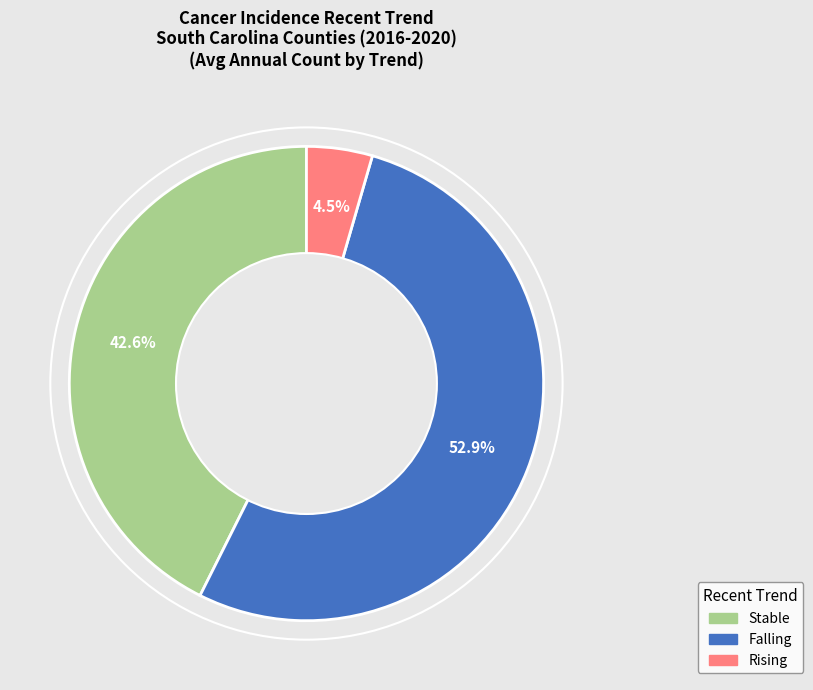

Does any single category account for the majority?

Yes